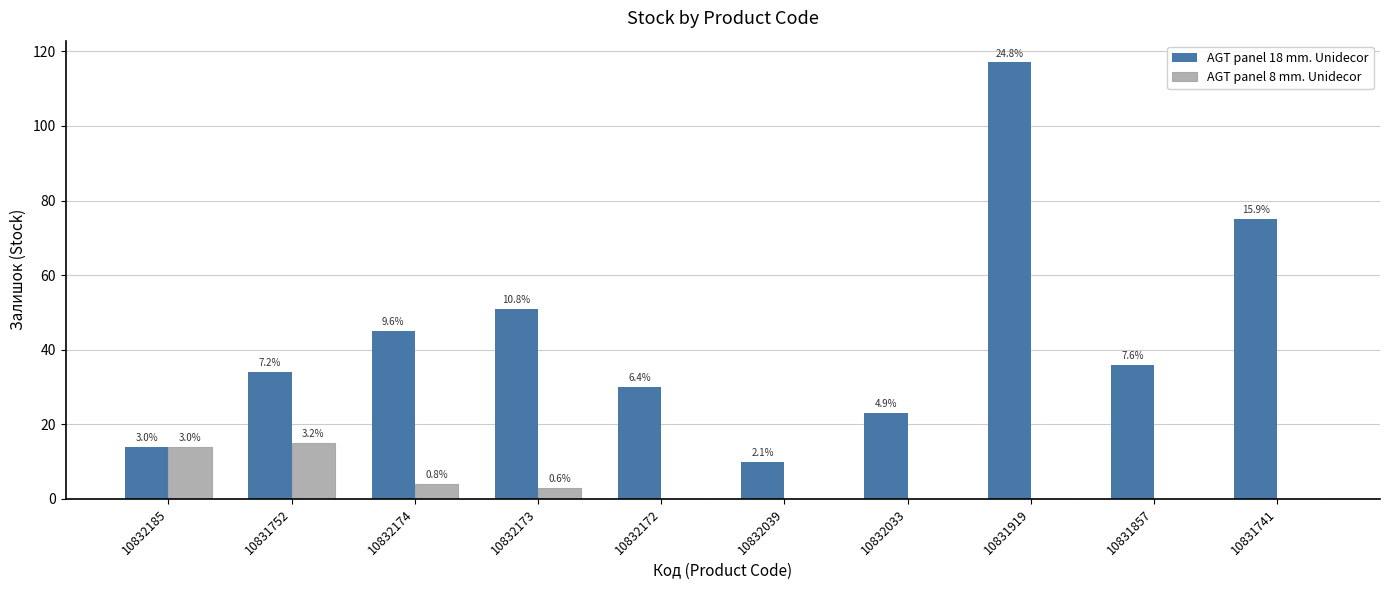

How many groups of bars are there?

10